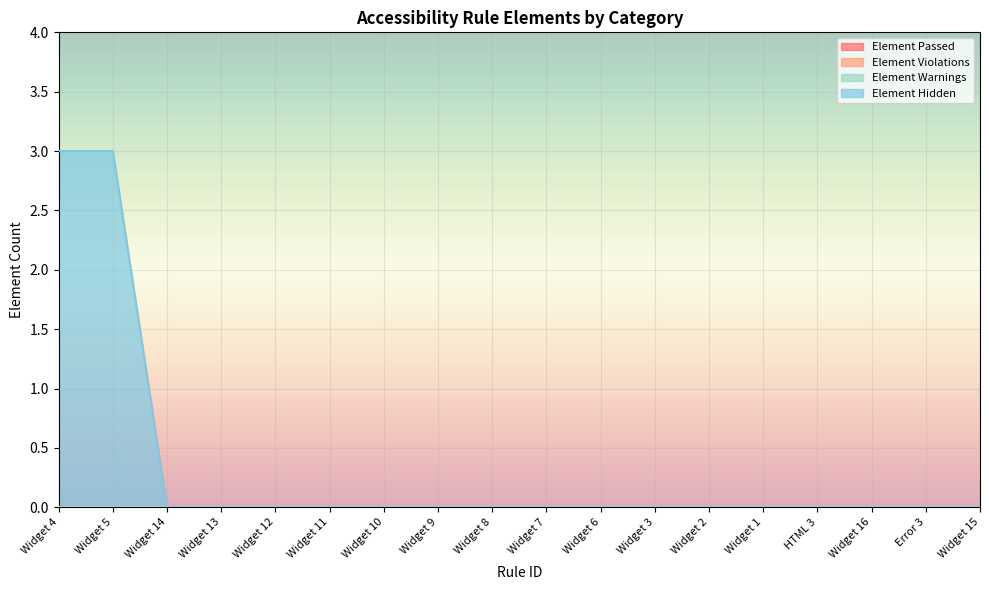

True or false: Element Hidden and Element Violations cross at least once.

False